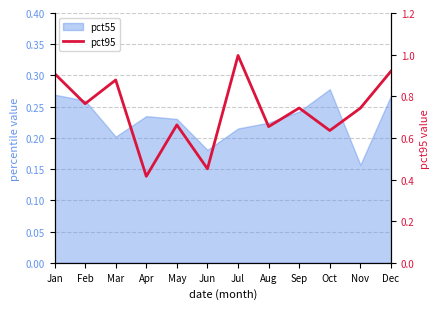

What is the difference between the maximum and minimum values?

0.6